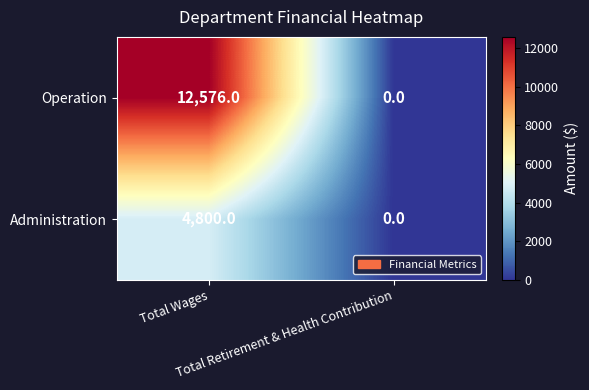

What is the difference between the maximum and minimum values in the Operation series?

12576